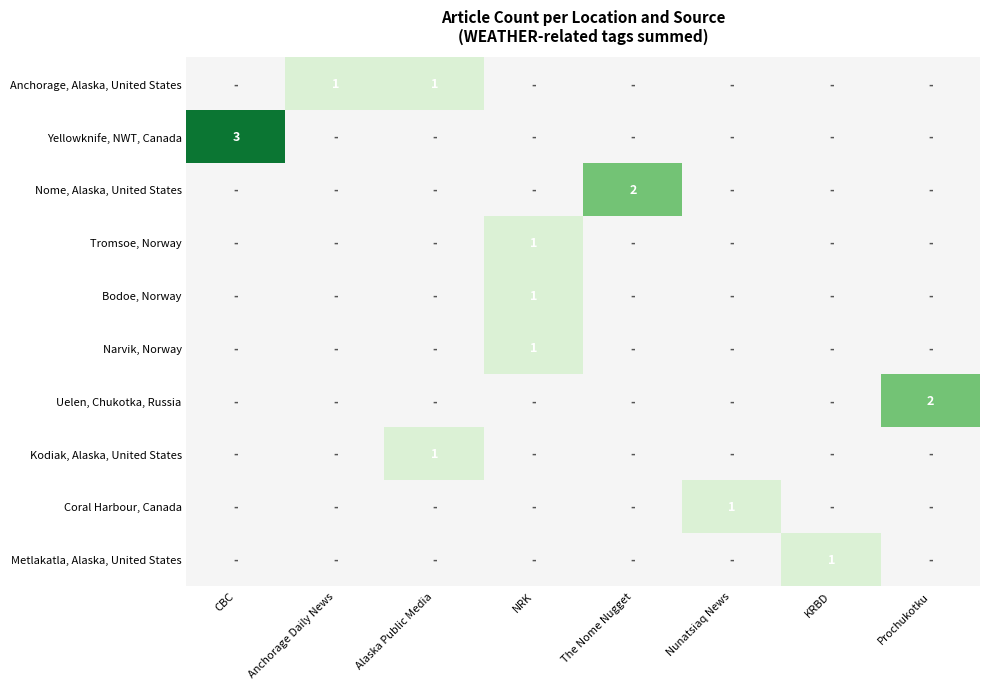

The Bodoe, Norway series shows 1 at NRK. True or false?

True